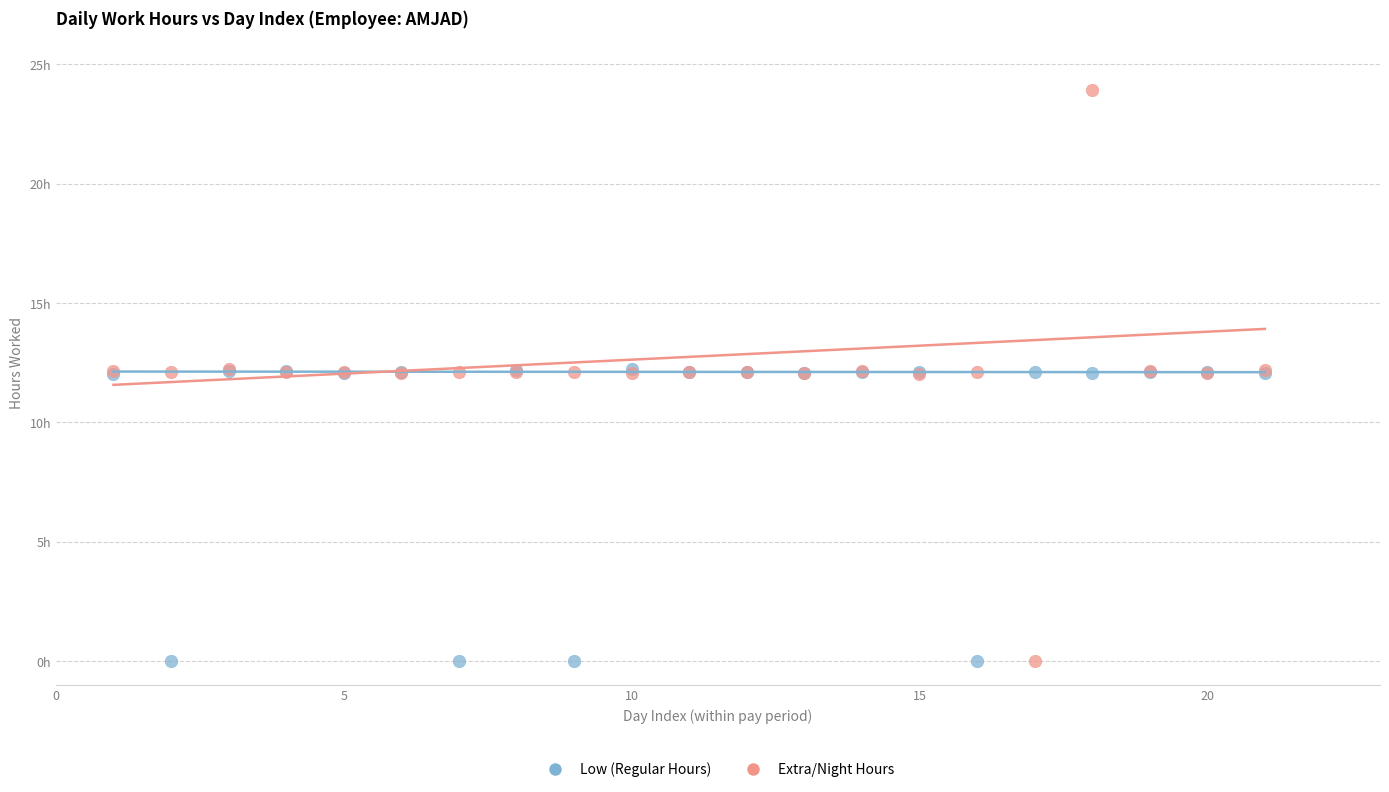

Which series reaches the maximum Y coordinate?

Extra/Night Hours